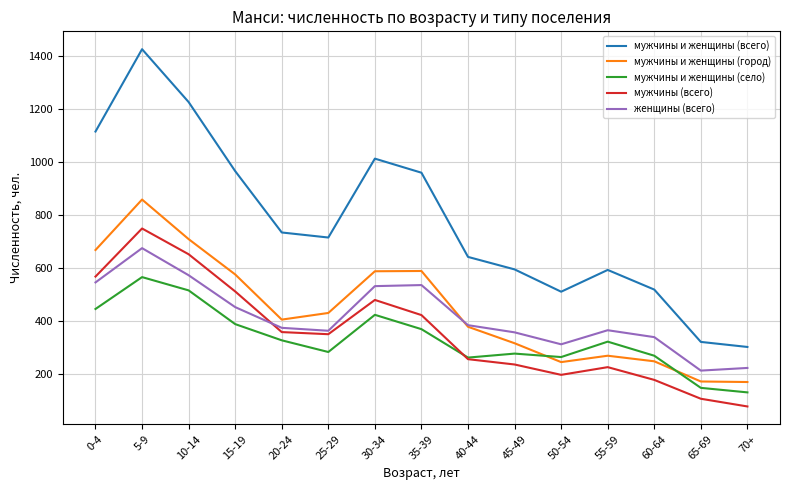

What is the difference between the highest and lowest values at 30-34?

588